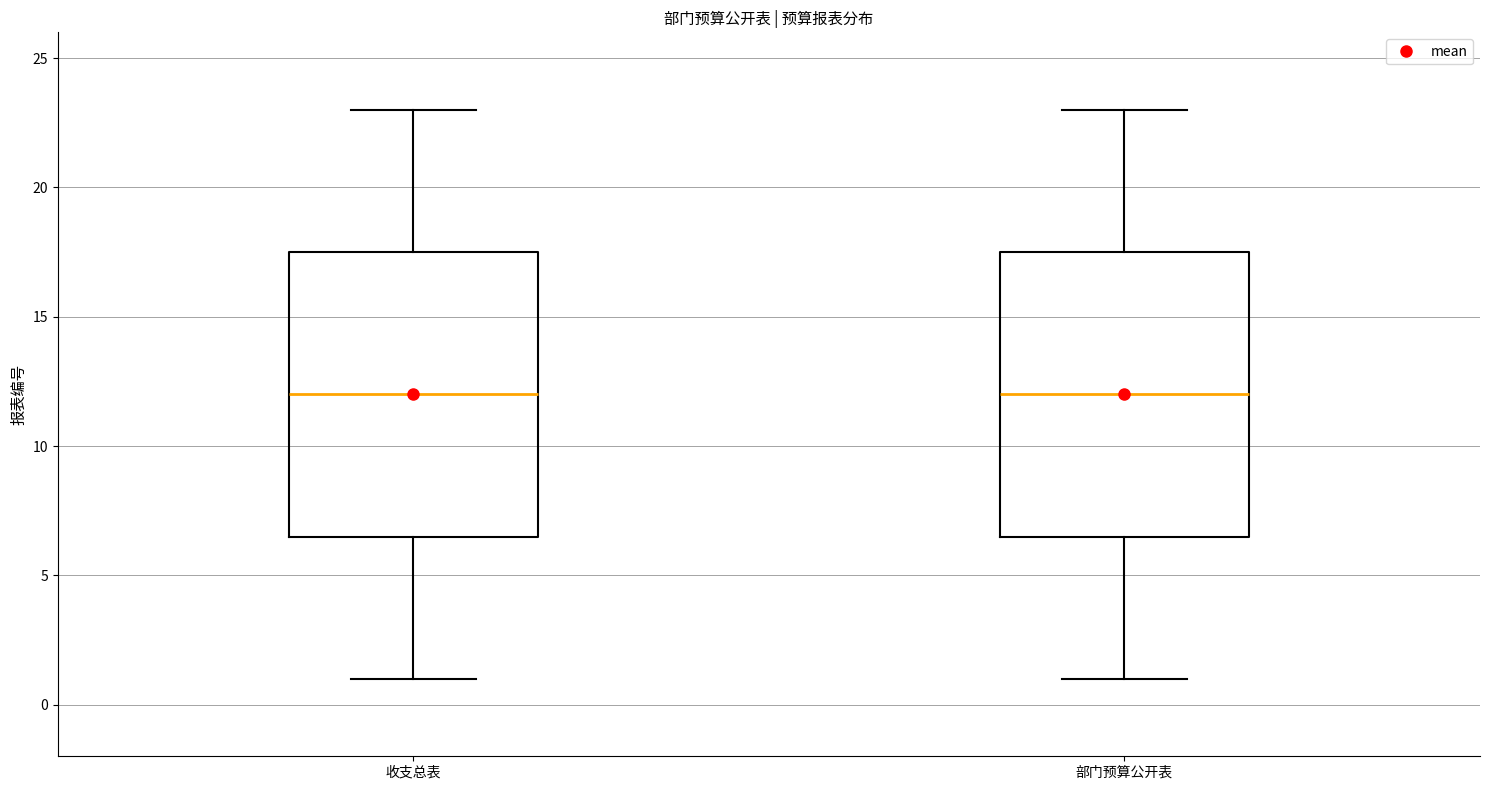

Reading left to right, read every box against the y-axis: the position of its median line, the range the box covers, and the ends of its whiskers. The values are not printed on the chart, so give them approximately, as read against the axis.

收支总表: median 12.0, box 6.5 to 17.5, whiskers 1.0 to 23.0
部门预算公开表: median 12.0, box 6.5 to 17.5, whiskers 1.0 to 23.0